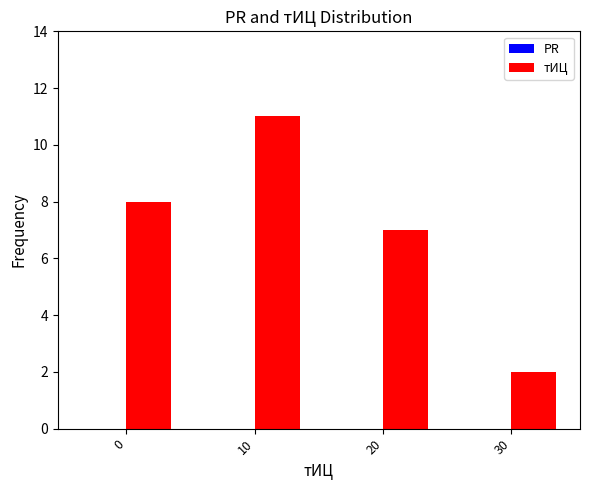

What is the change in value from 10 to 20?

-4